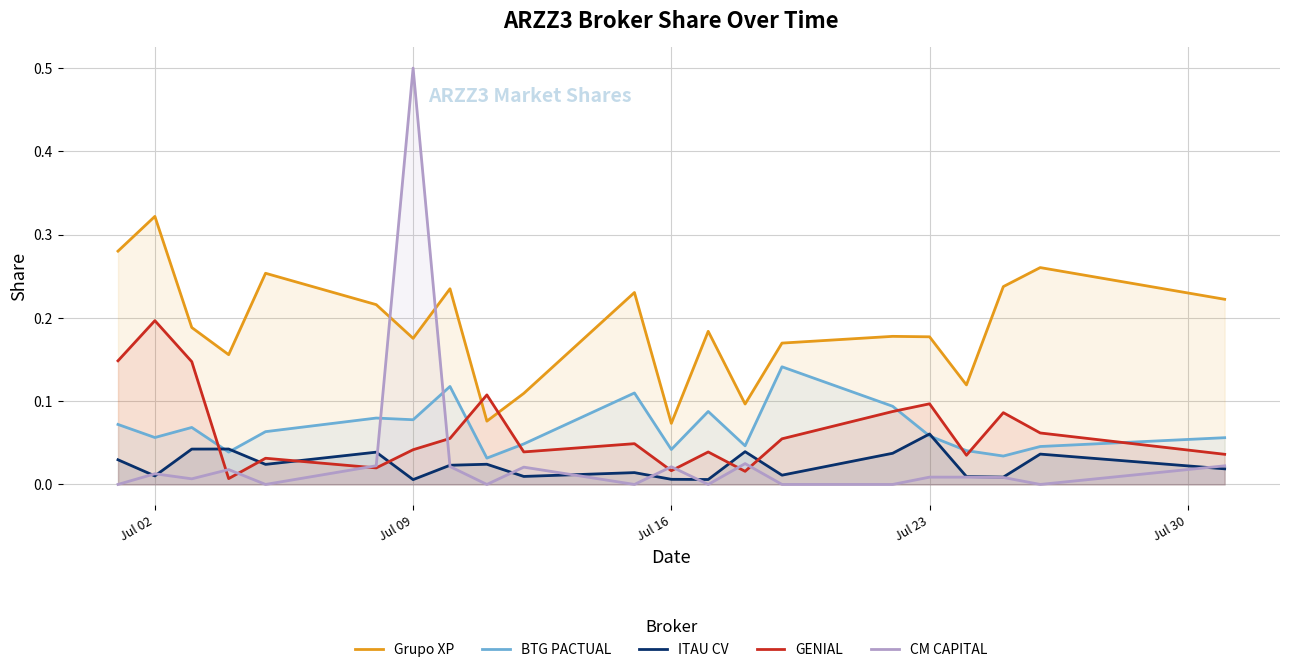

What is the value of the BTG PACTUAL point at the 15th from the left?

0.1